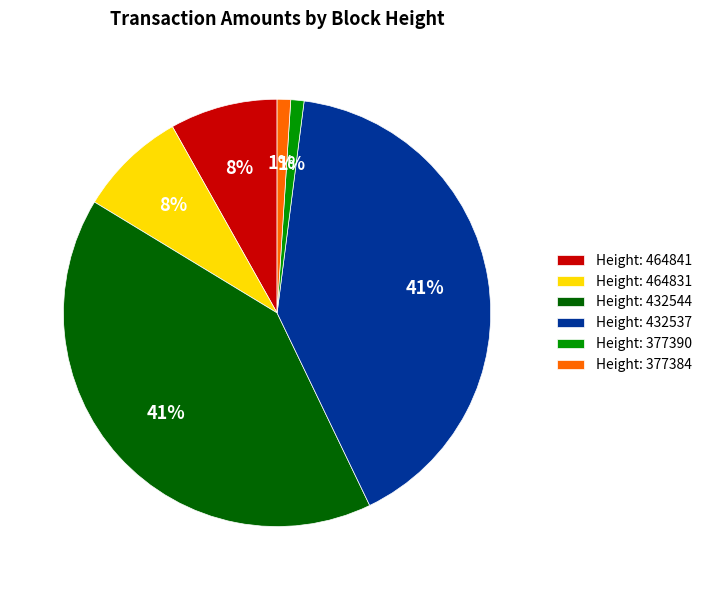

To the nearest percent, what percentage of the pie is Height: 432537?

41%